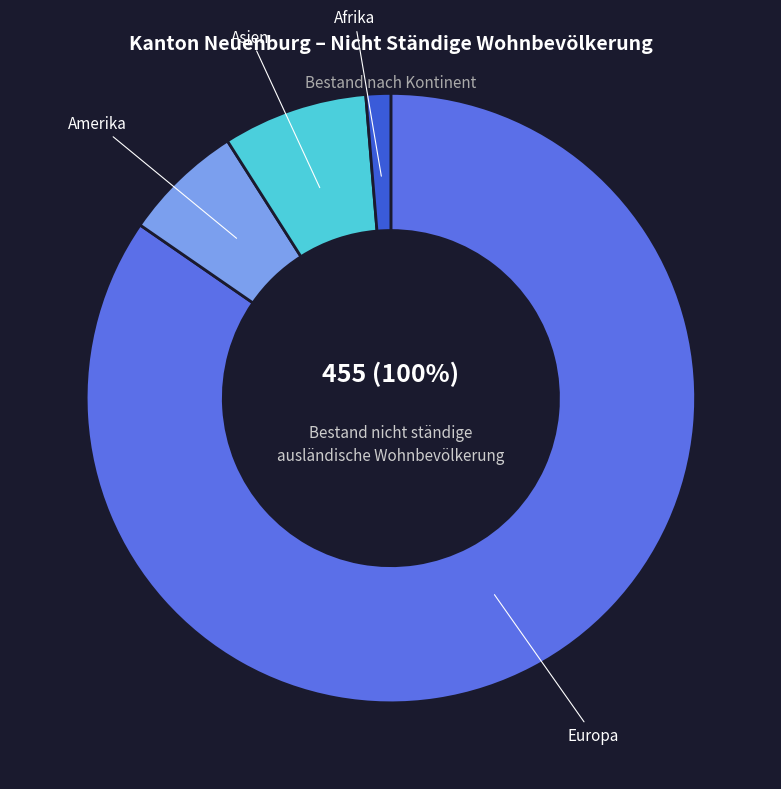

Is it true that Amerika is 1% of the pie?

False